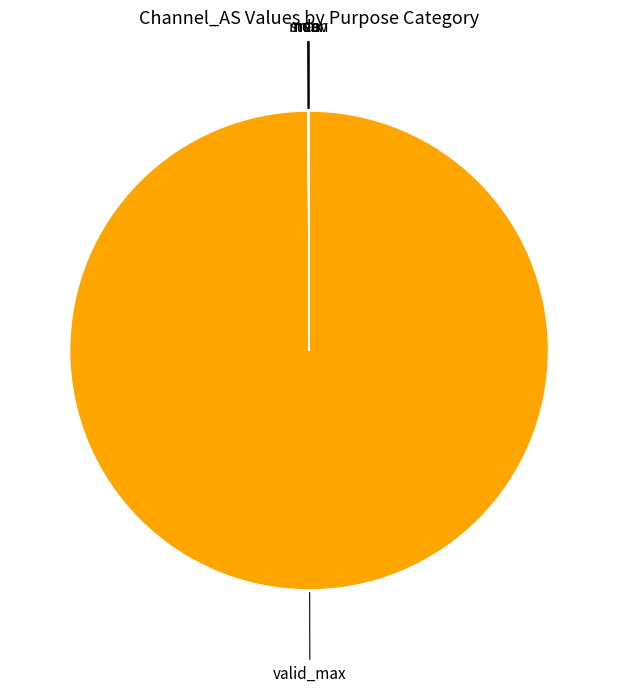

Does any single category account for the majority?

Yes